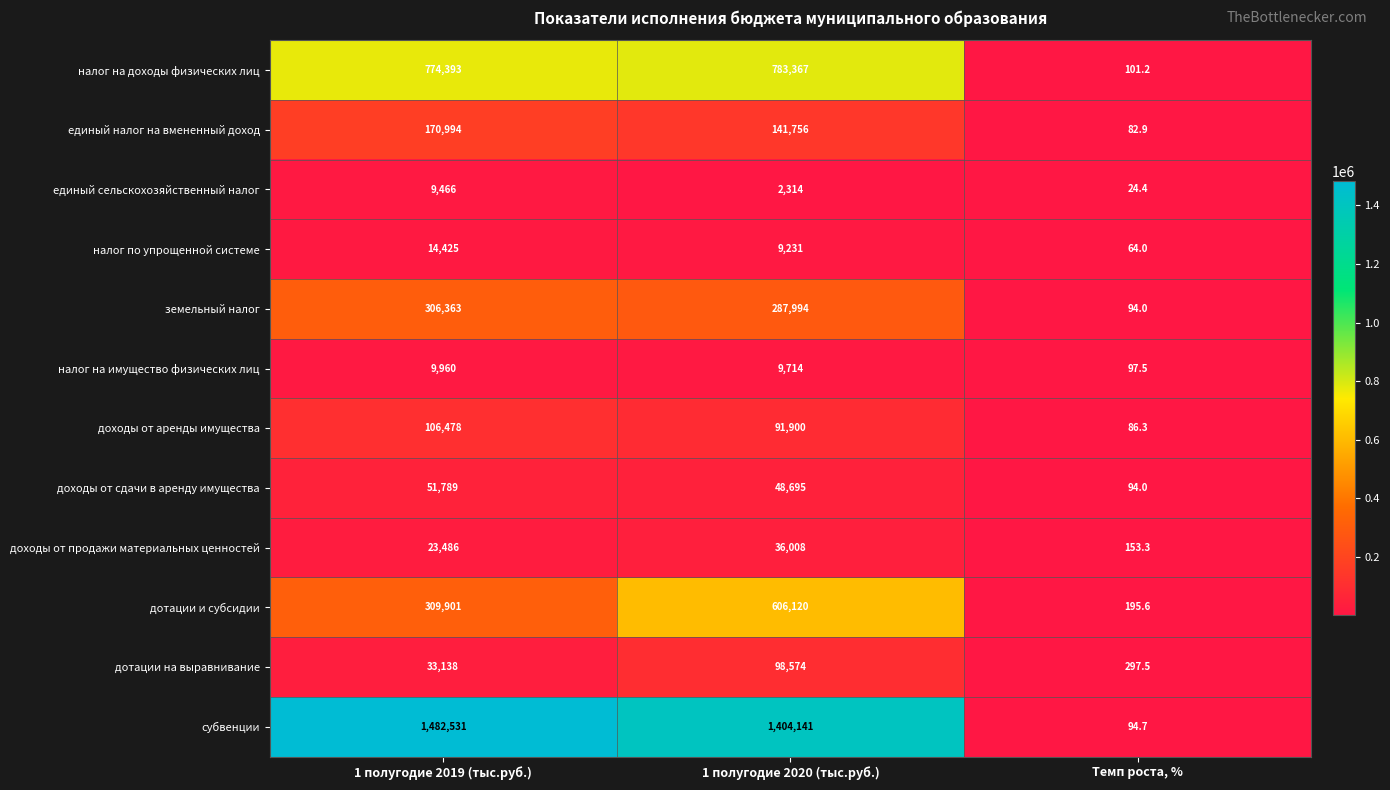

At which label does налог на имущество физических лиц first exceed 9714?

1 полугодие 2019 (тыс.руб.)